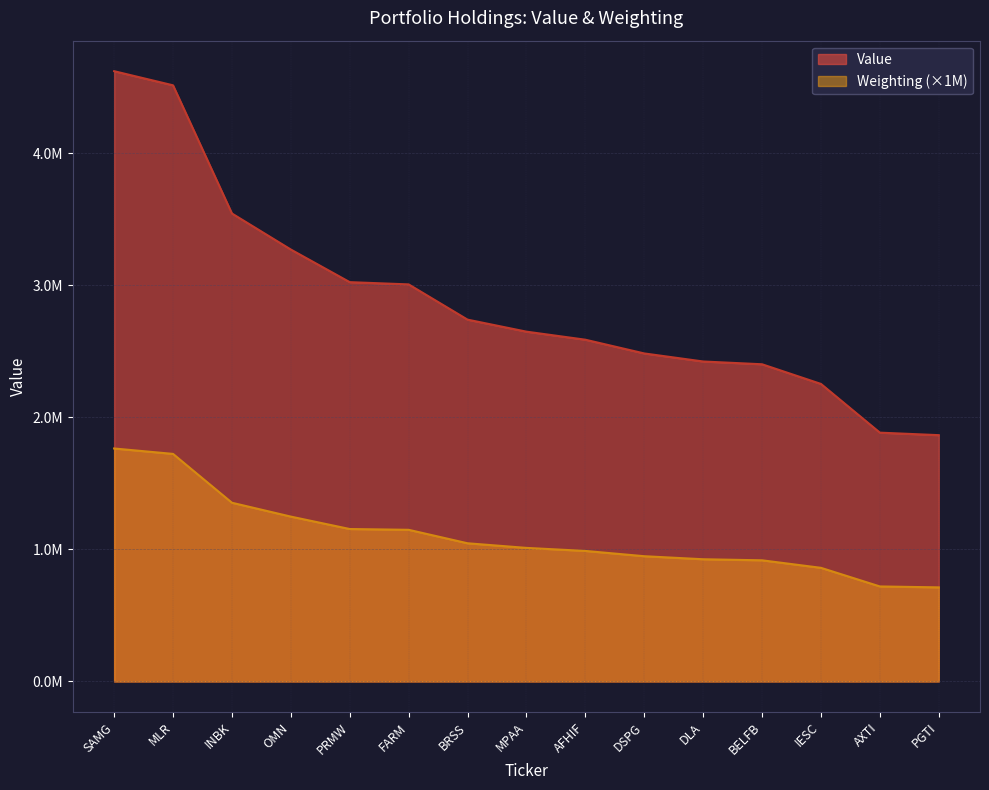

True or false: Weighting has a value of 403282.1 at FARM.

False